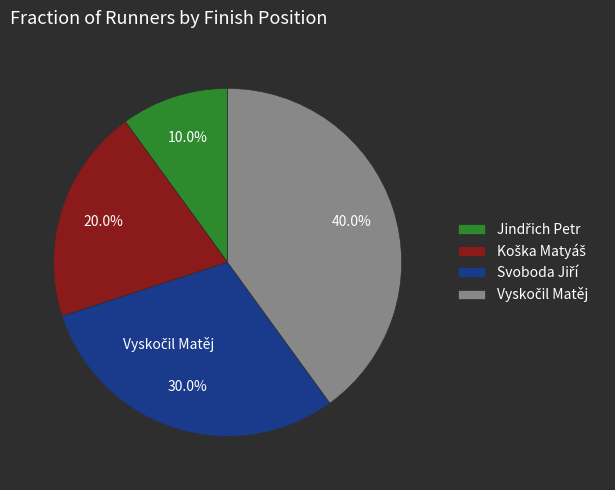

Does any single category account for the majority?

No